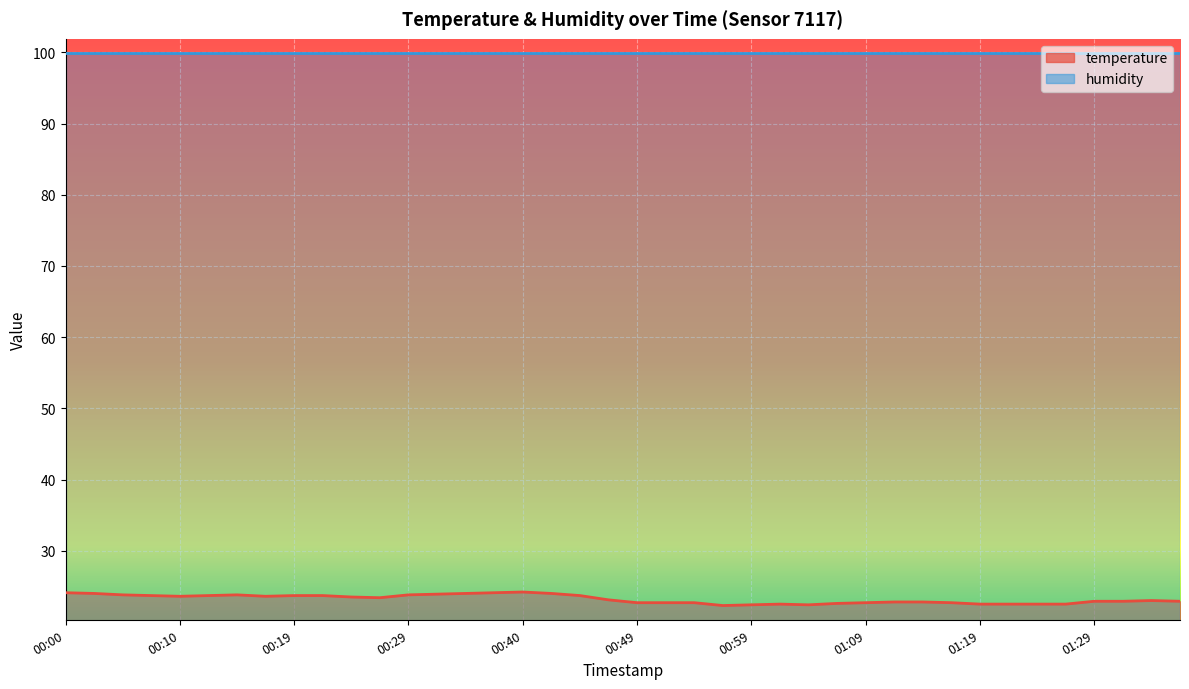

At which label does the data first exceed 23?

00:00